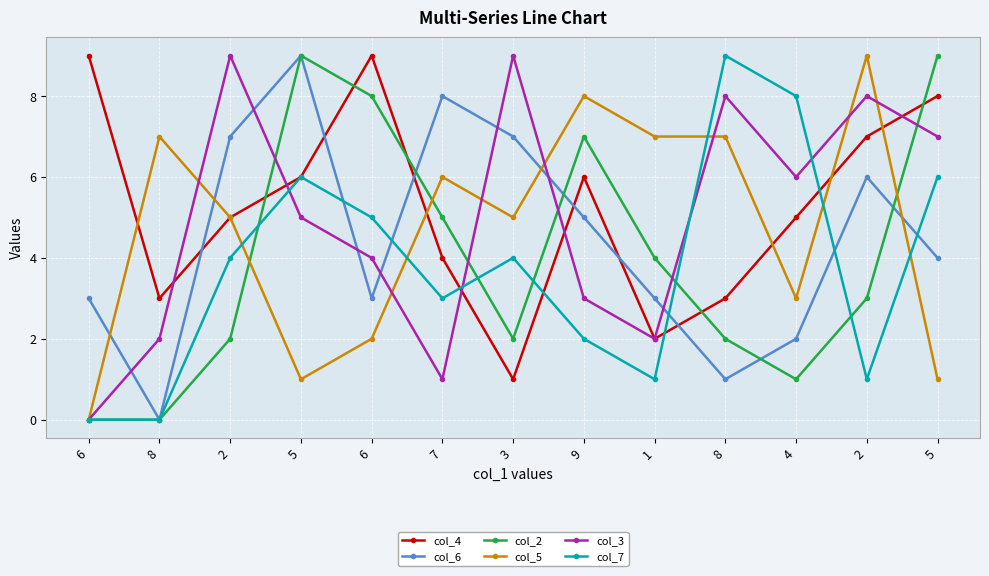

What are all the series names shown in the legend?

col_4, col_6, col_2, col_5, col_3, col_7